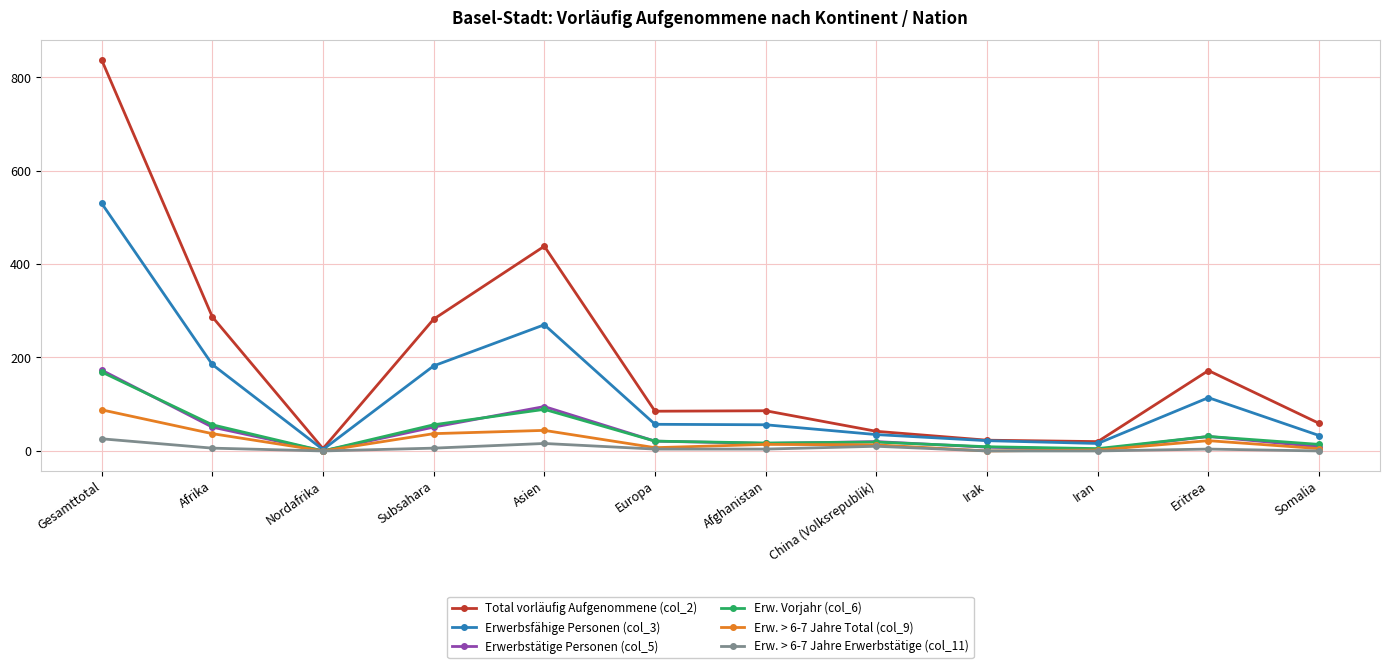

At which label does Erw. > 6-7 Jahre Erwerbstätige (col_11) first exceed 4?

Gesamttotal